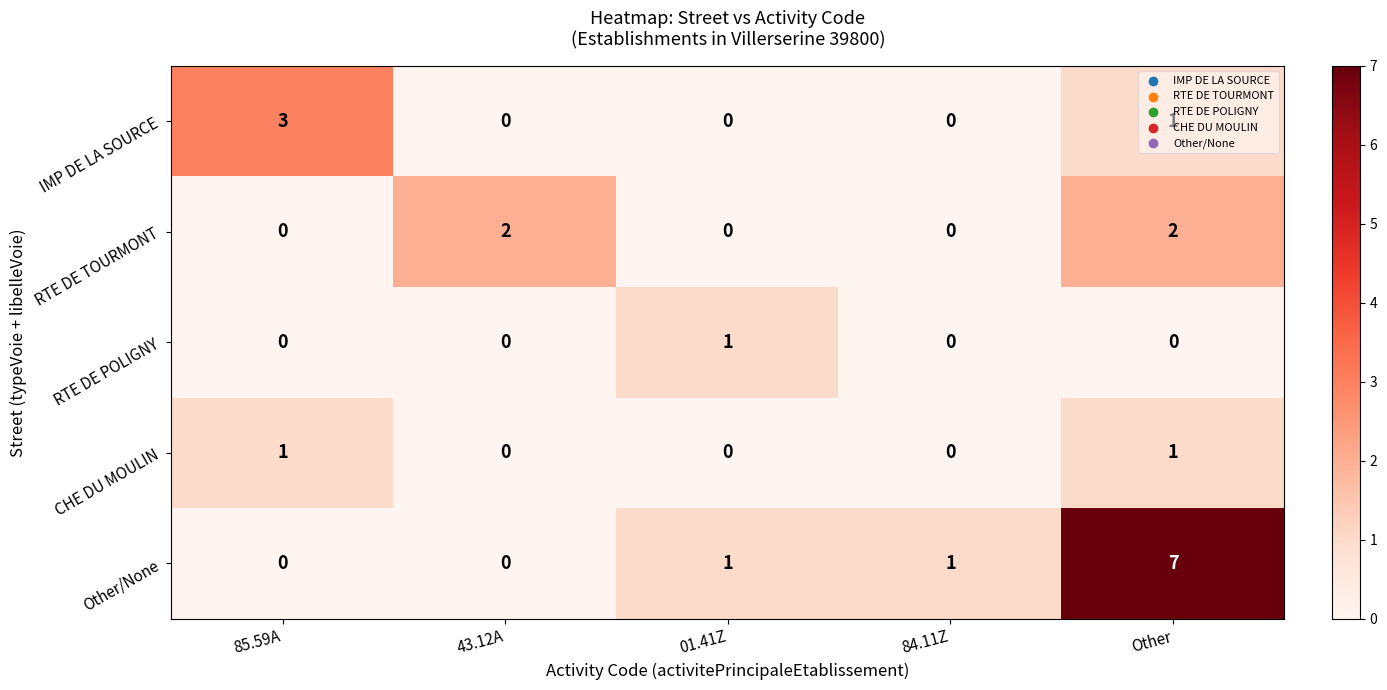

Count the Other/None values in the range 0 to 1.

4